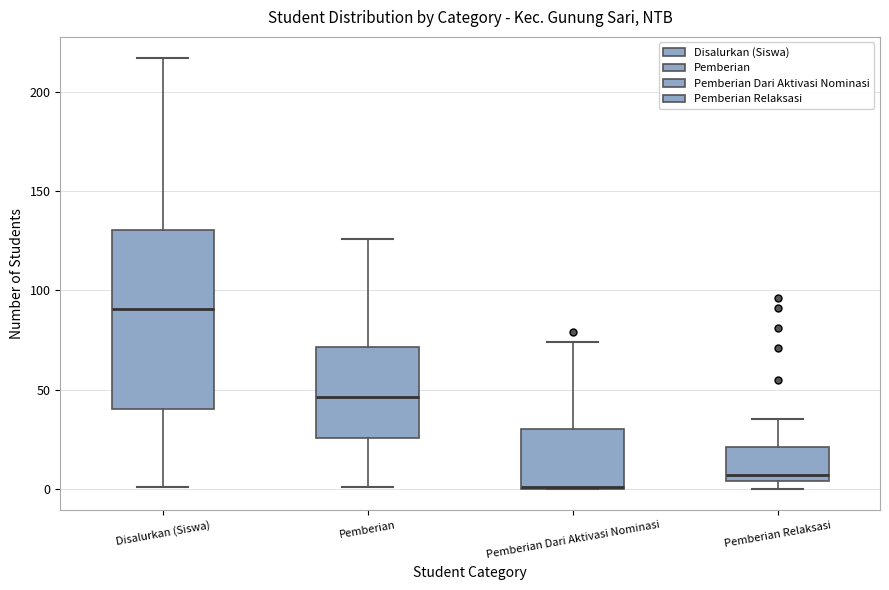

Which box's median line is the highest?

Disalurkan (Siswa)